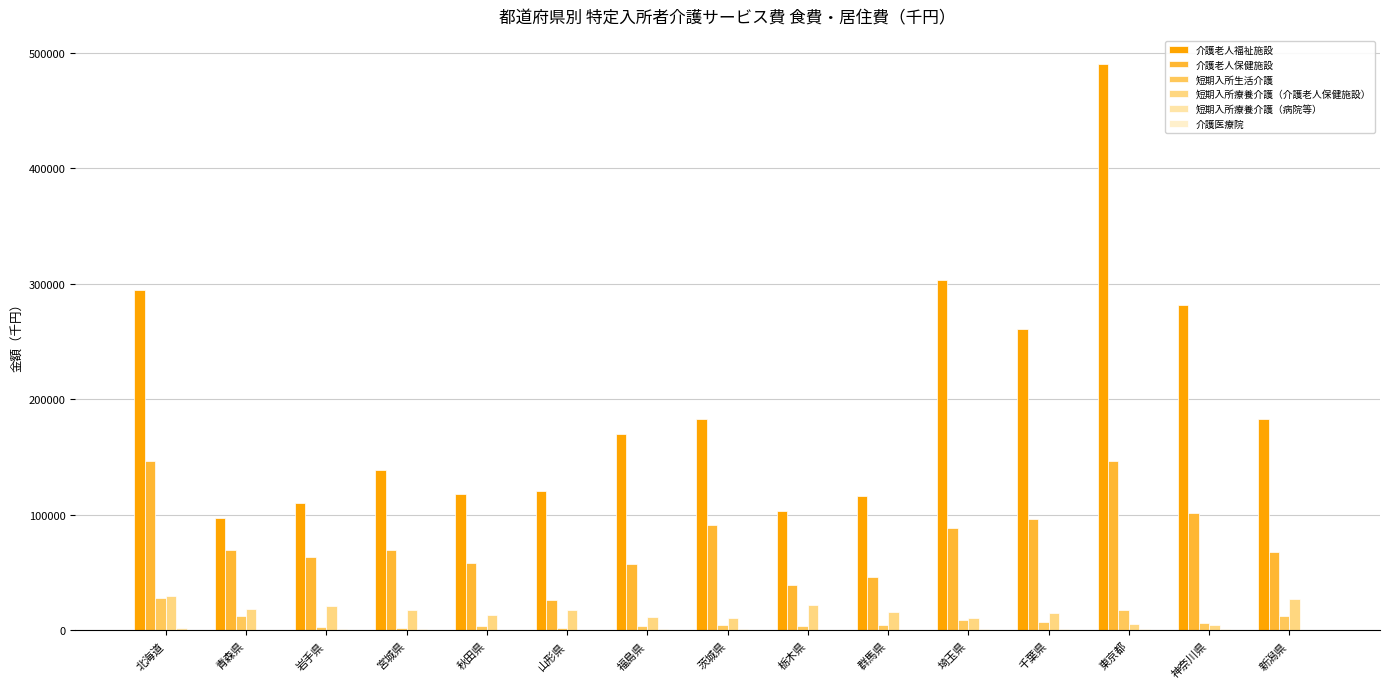

List the labels in order of 短期入所療養介護（病院等） value, smallest first.

栃木県, 山形県, 秋田県, 新潟県, 青森県, 群馬県, 岩手県, 茨城県, 宮城県, 福島県, 神奈川県, 千葉県, 埼玉県, 東京都, 北海道